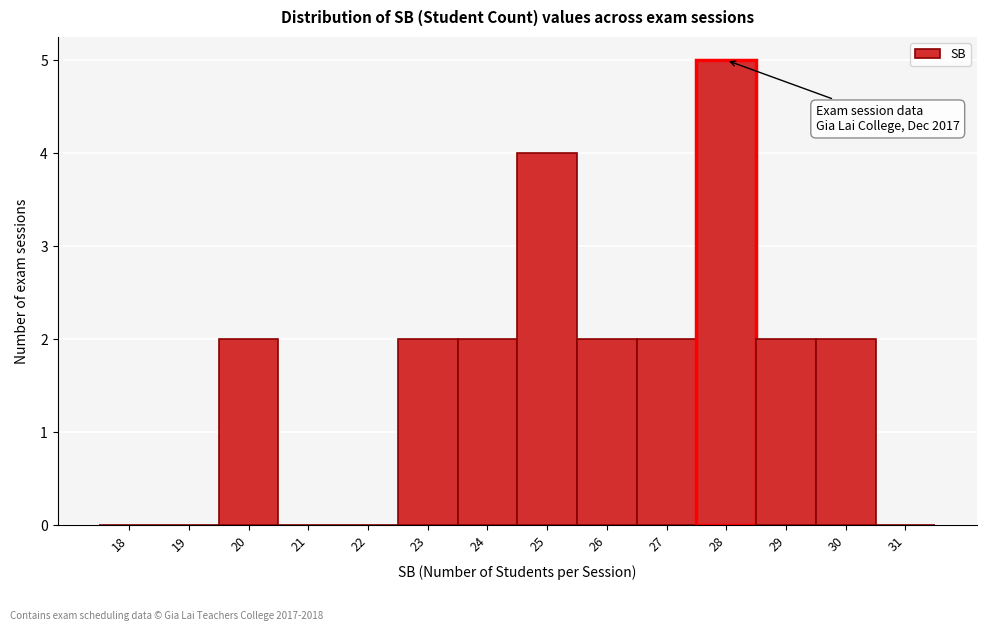

Reading right to left, list all the values displayed in this chart.

31=0	30=2	29=2	28=5	27=2	26=2	25=4	24=2	23=2	22=0	21=0	20=2	19=0	18=0